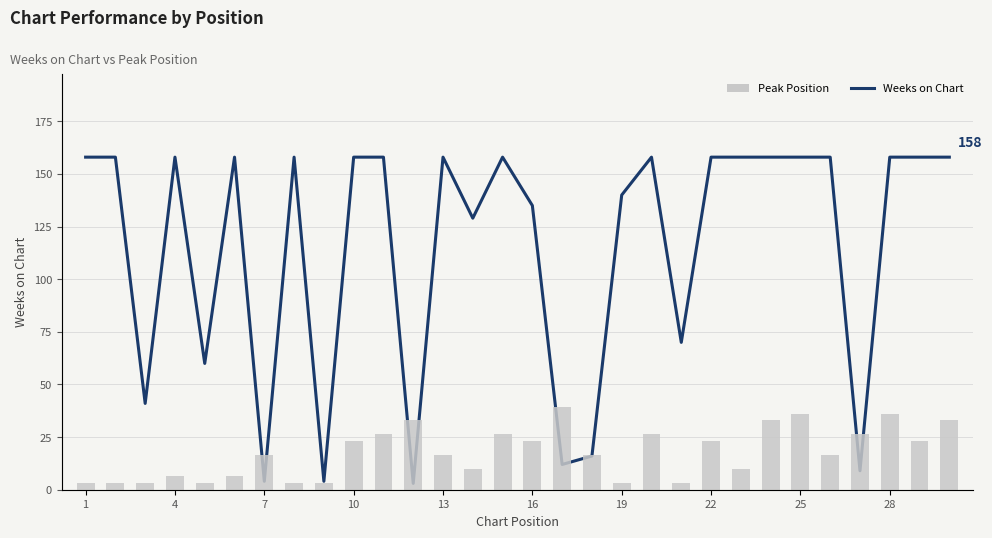

How many groups of bars are there?

30